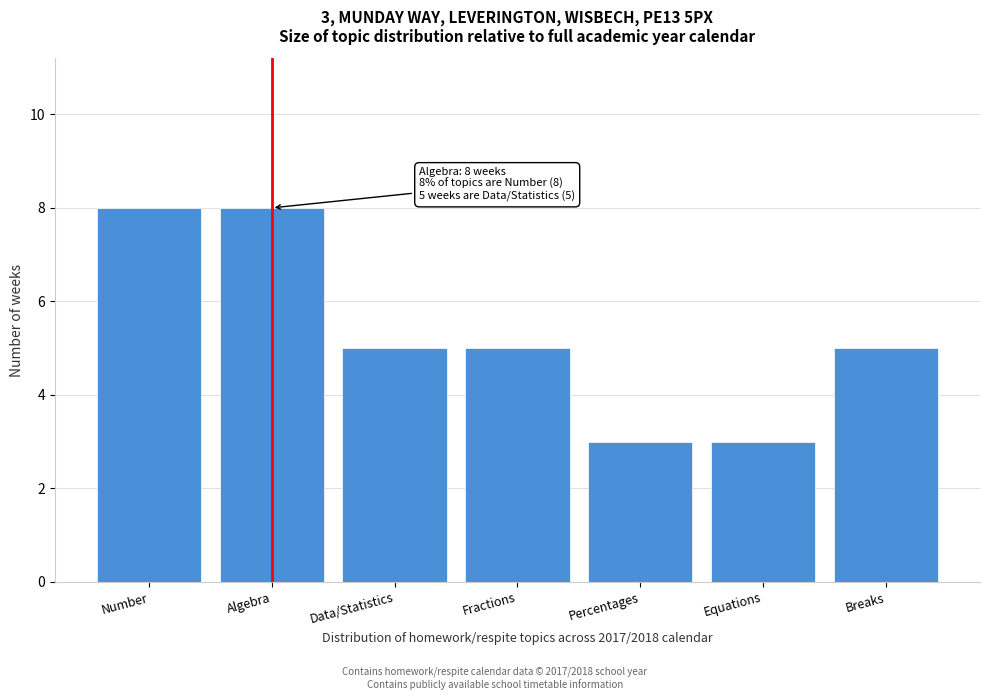

Reading left to right, transcribe all the data shown in this chart.

Number=8	Algebra=8	Data/Statistics=5	Fractions=5	Percentages=3	Equations=3	Breaks=5